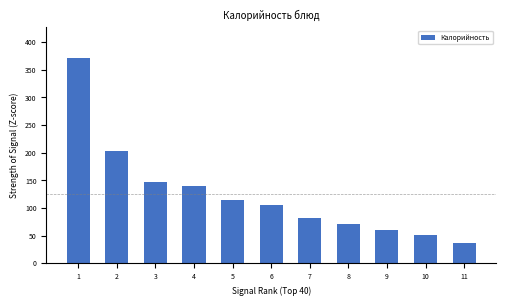

What is the value of the 8th bar from the left?

72